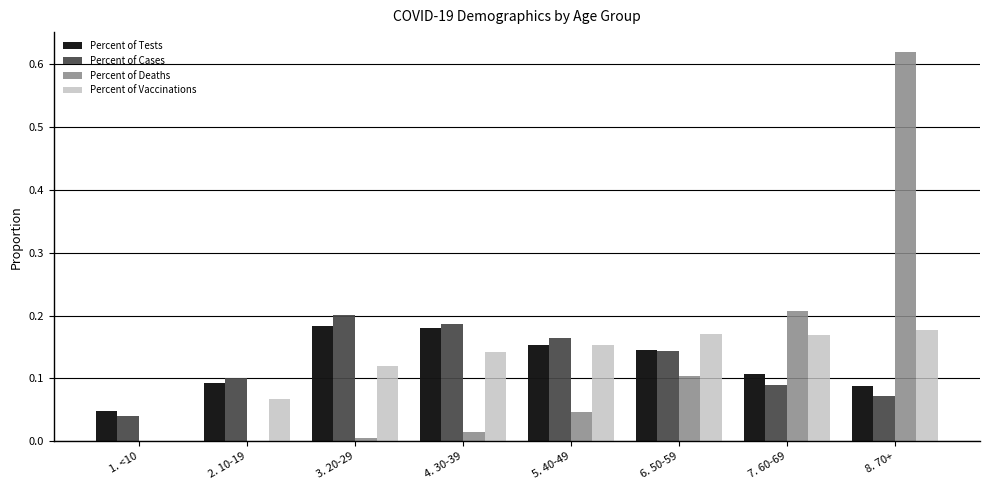

Between 7. 60-69 and 8. 70+, which series saw the biggest shift?

Percent of Deaths